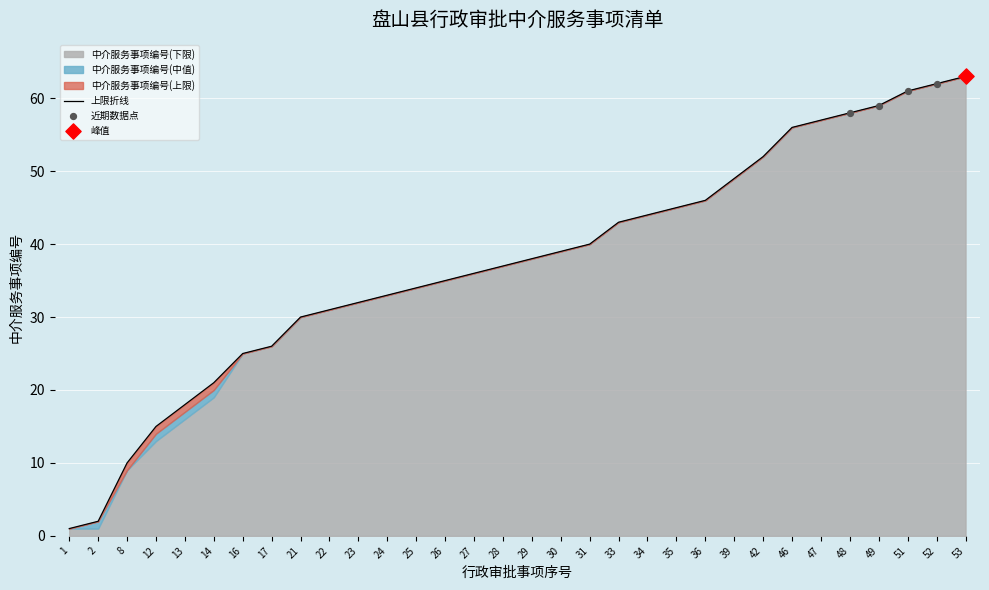

Which series has the largest Y range (max minus min)?

中介服务事项编号(上限)